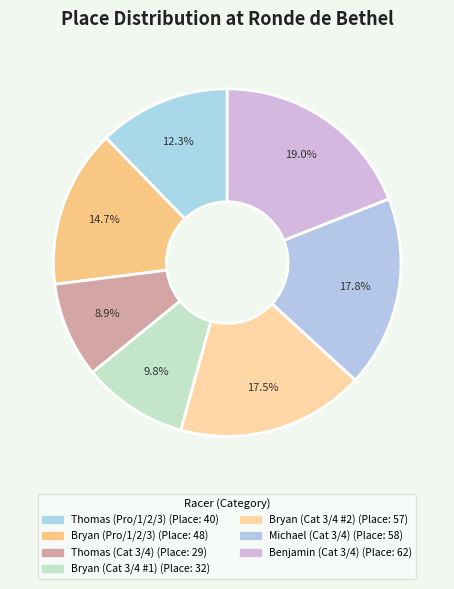

To the nearest percent, what is the average slice percentage?

14%